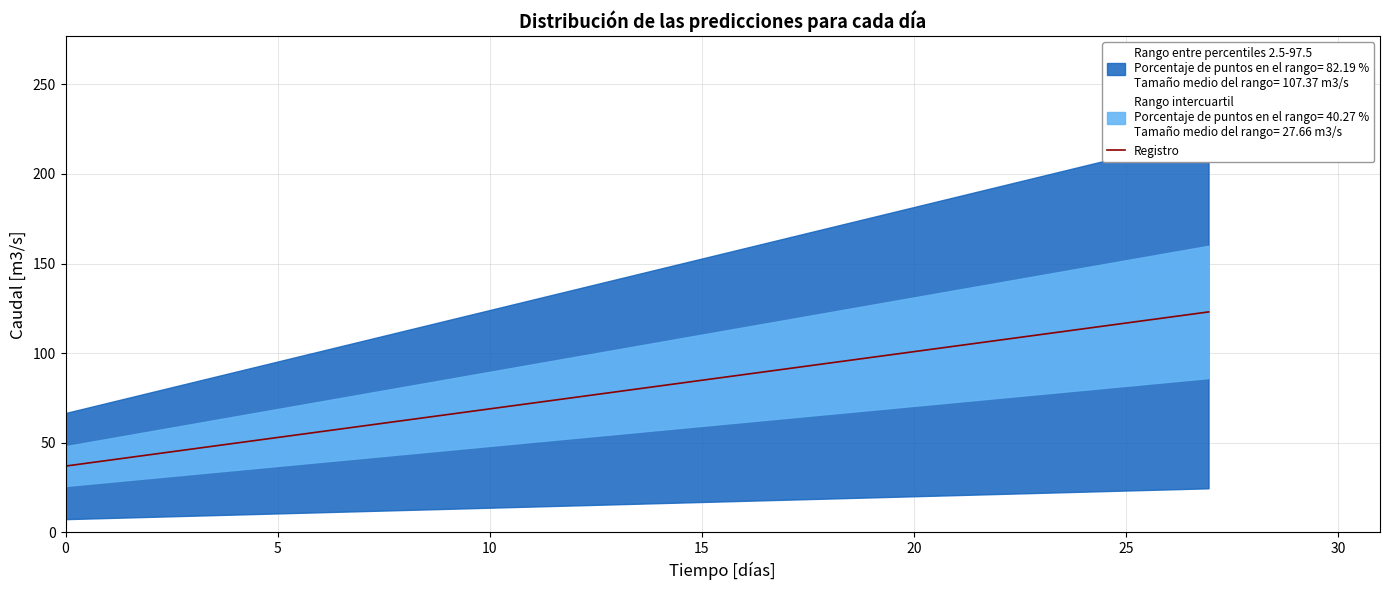

At which label is the value closest to 79?

15